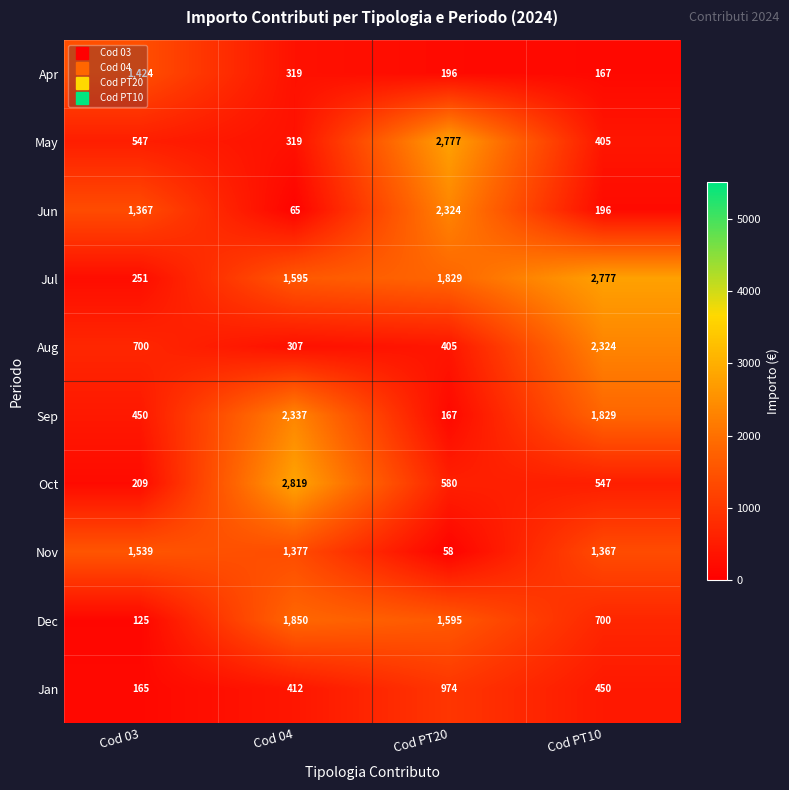

Which series has the largest total across all categories?

Jul